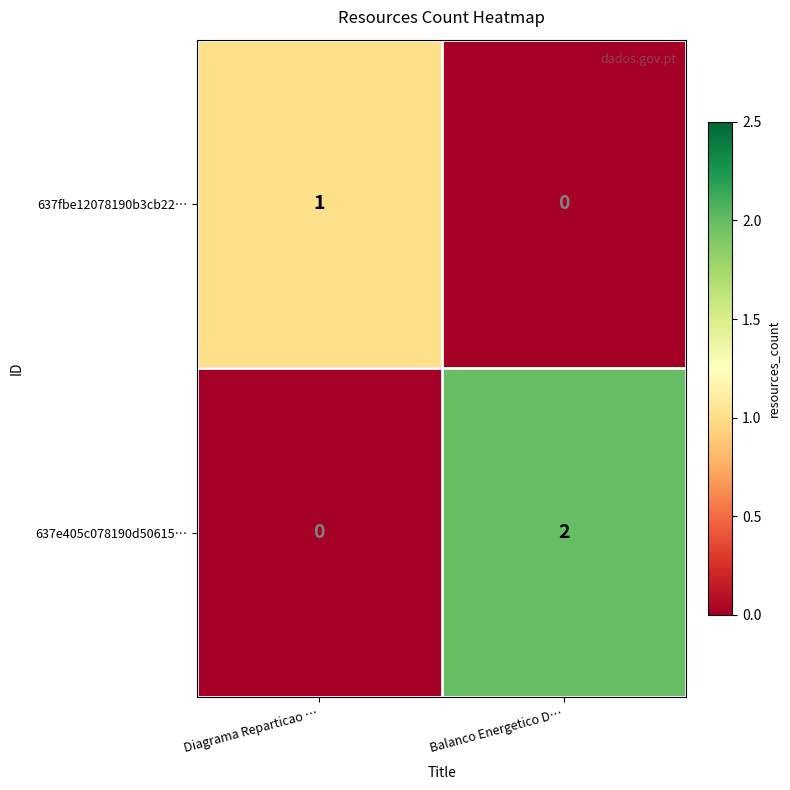

What is the spread (max minus min) of values at Diagrama Reparticao …?

1